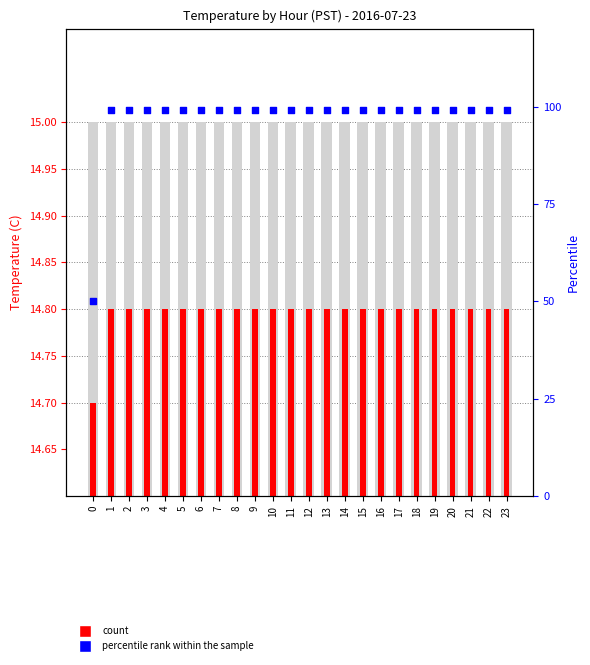

Which series has the largest total across all categories?

percentile rank within the sample